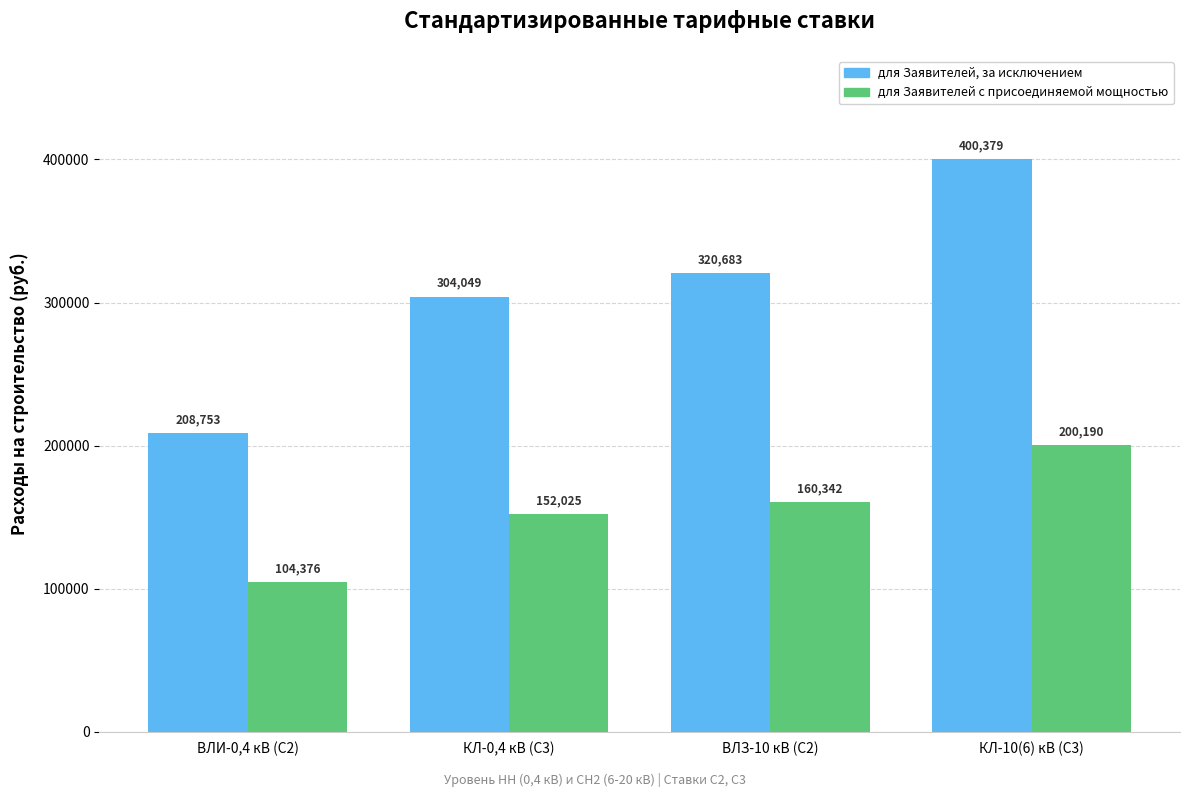

Which series changed the most between ВЛИ-0,4 кВ (С2) and КЛ-0,4 кВ (С3)?

для Заявителей, за исключением